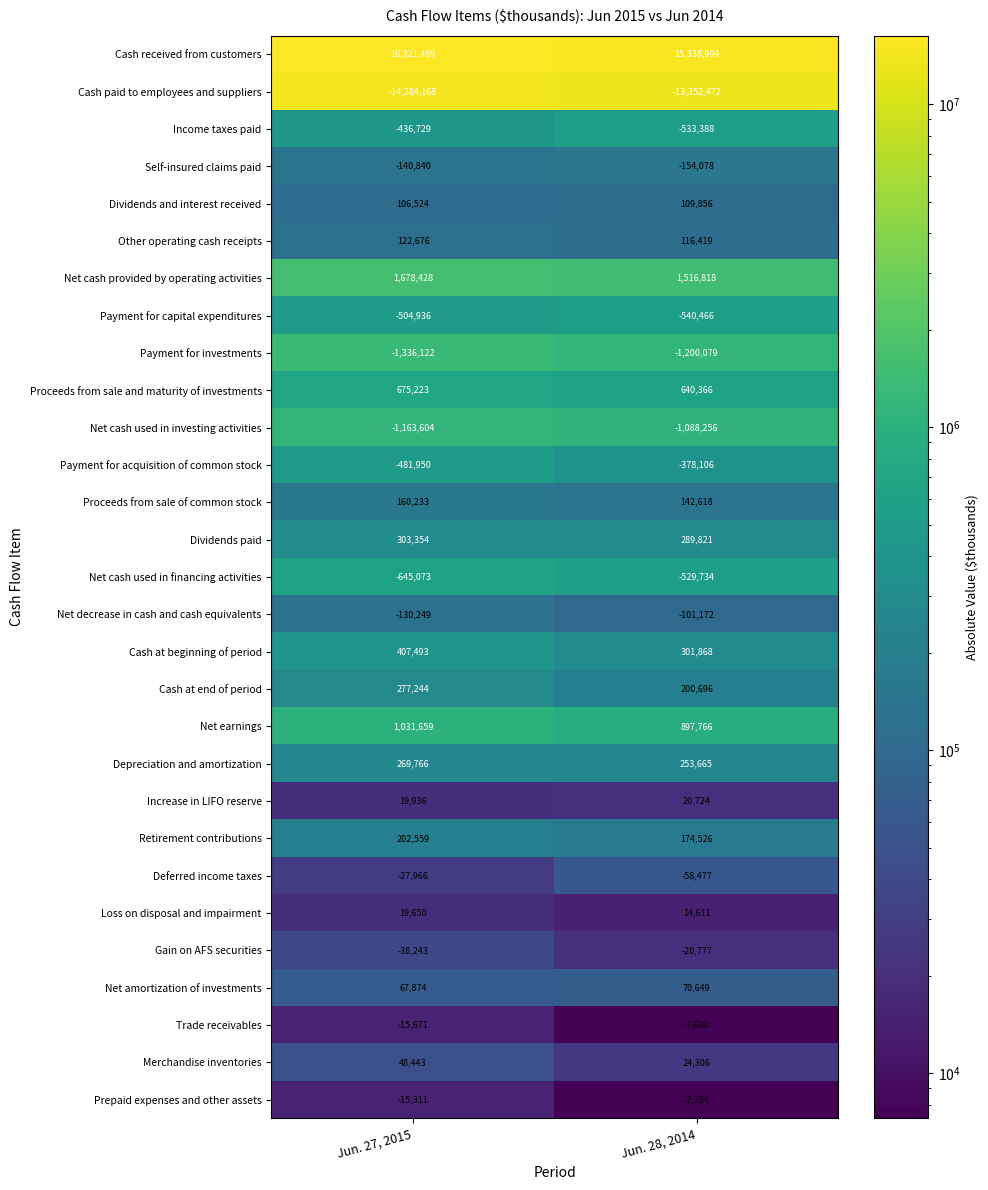

Which series has the widest spread of values?

Cash received from customers